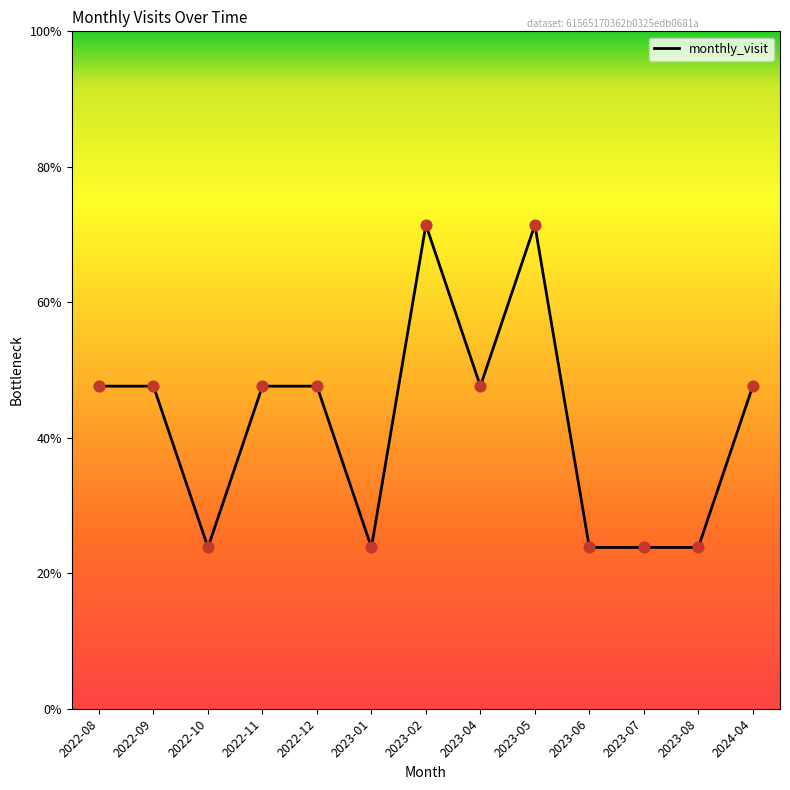

Is this an area chart (filled region under the line)?

No